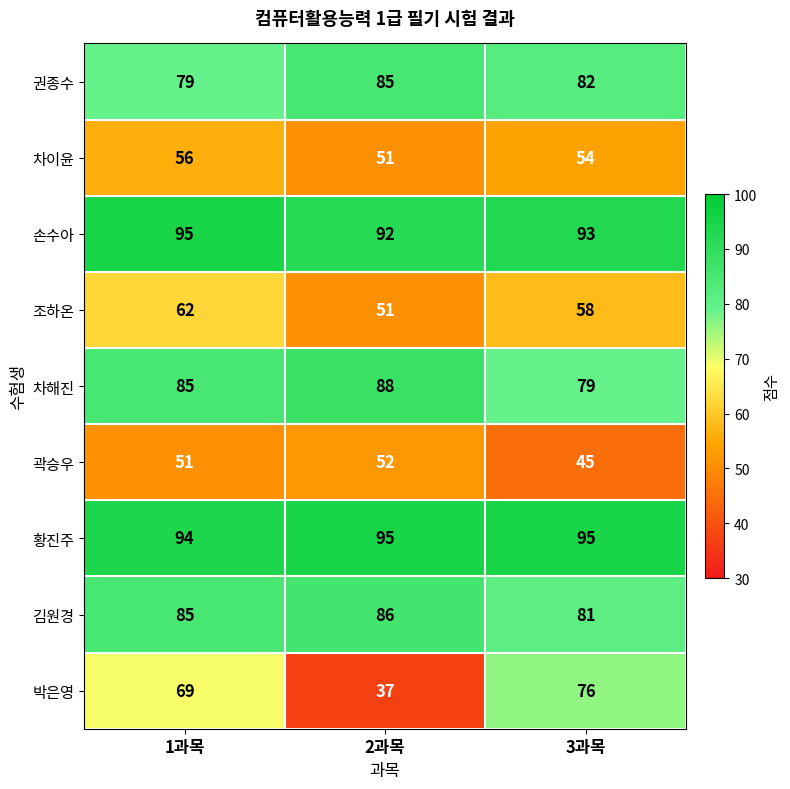

What is the difference between the highest and lowest values at 1과목?

44